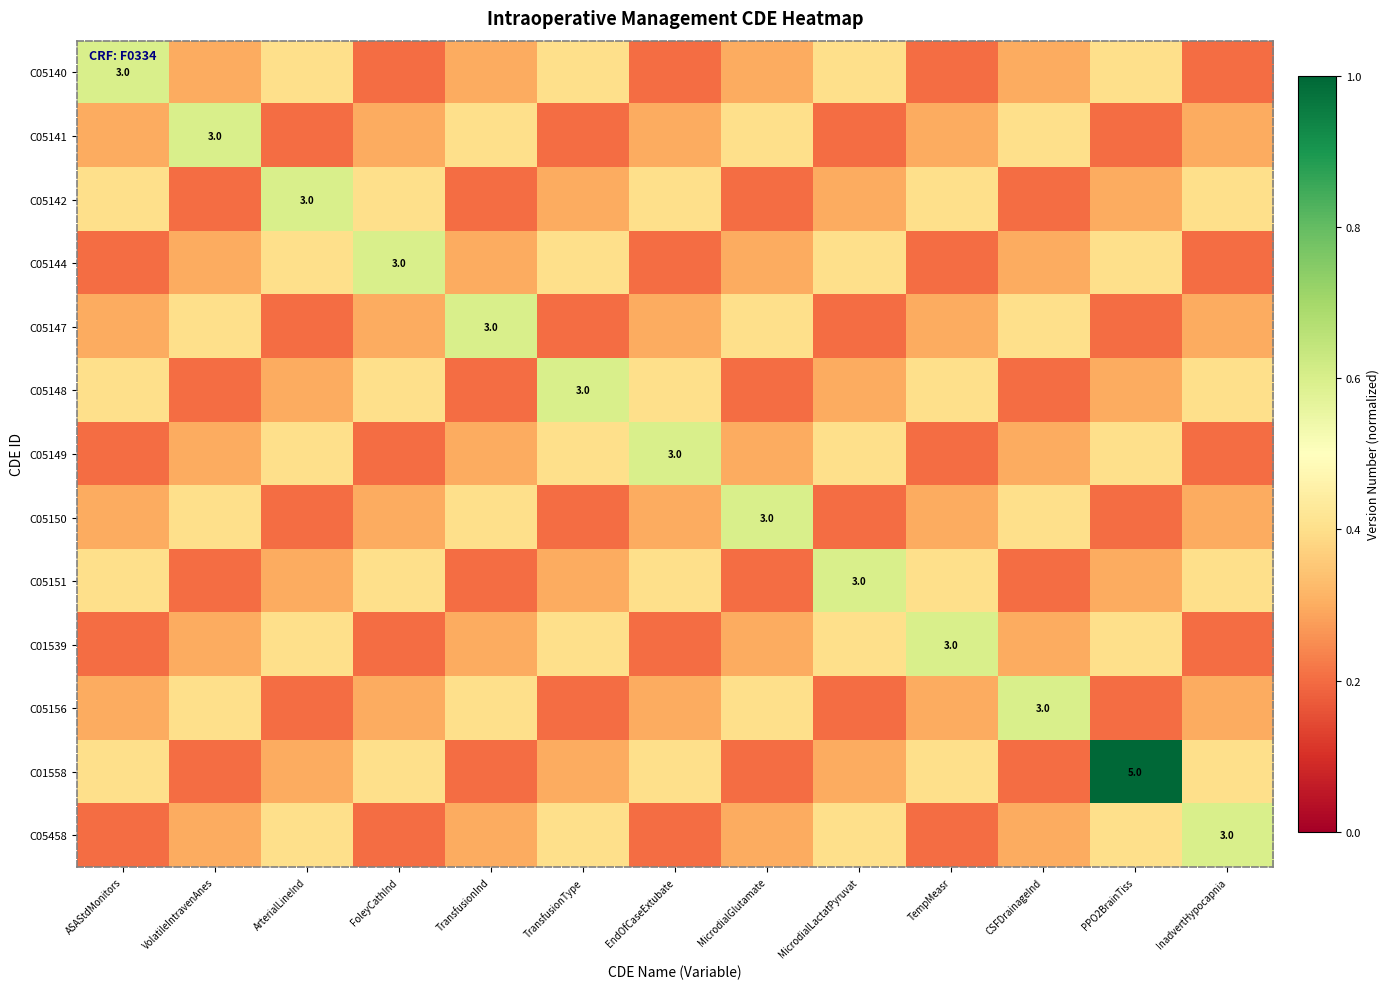

At which category does the chart reach its minimum across all series?

FoleyCathInd